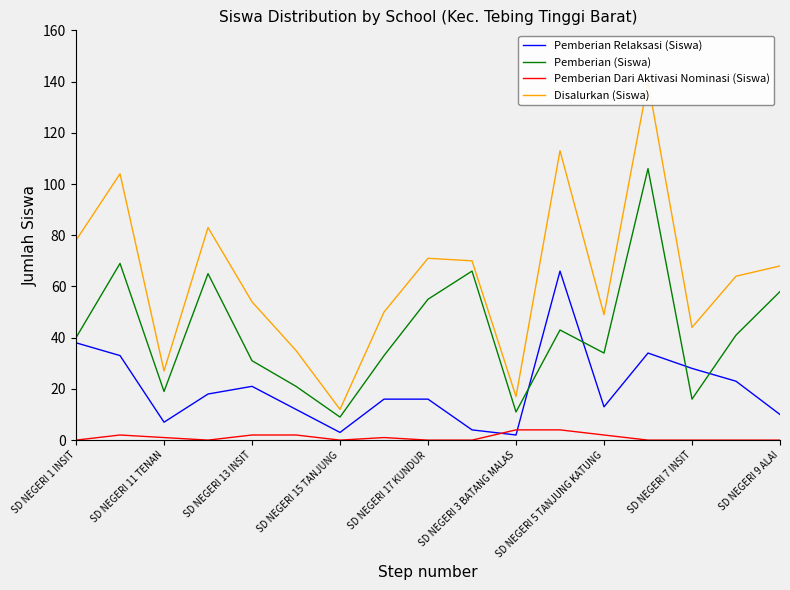

How many lines are shown in the chart?

4